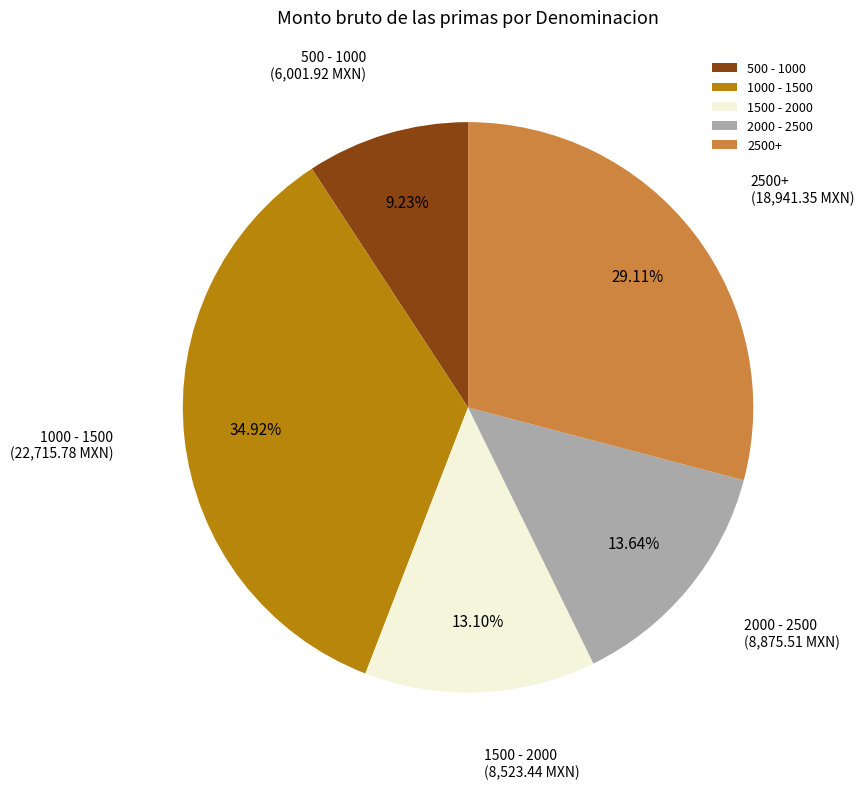

What is the ratio of the value at 1000 - 1500 to the value at 2000 - 2500?

2.6